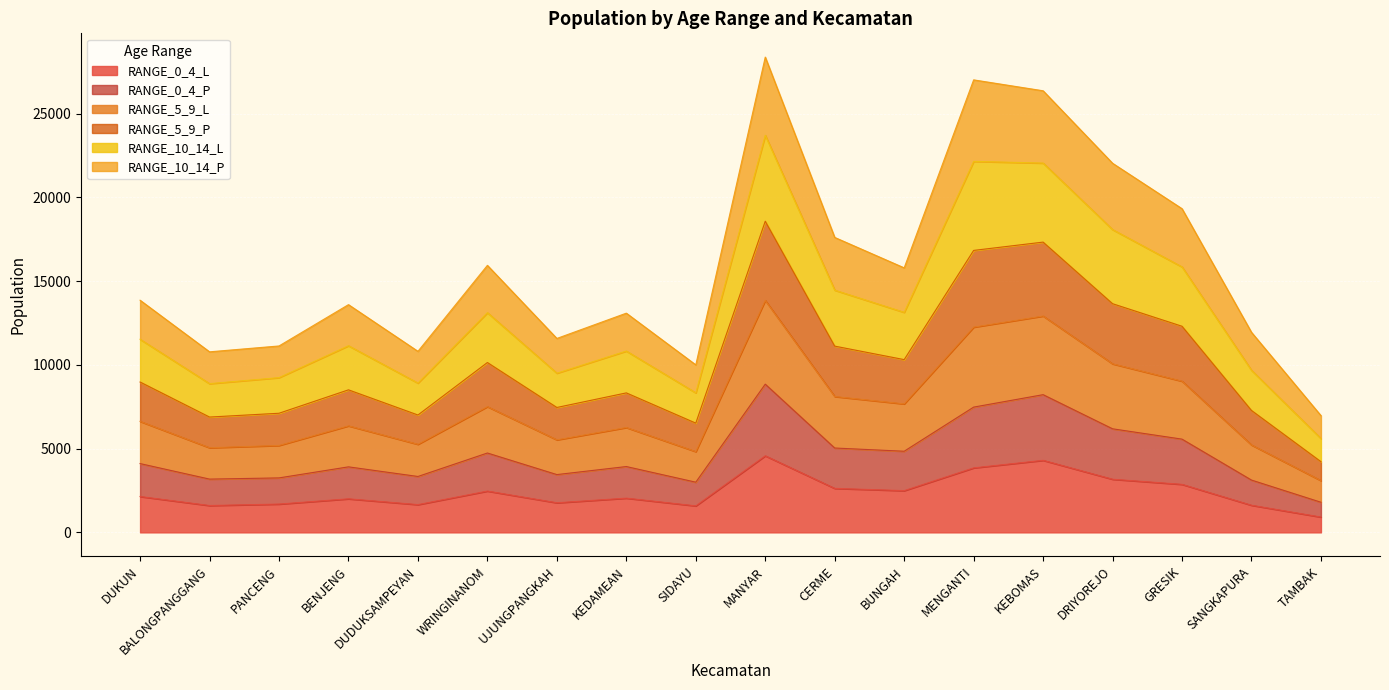

What is the label of the 3rd point from the right?

GRESIK